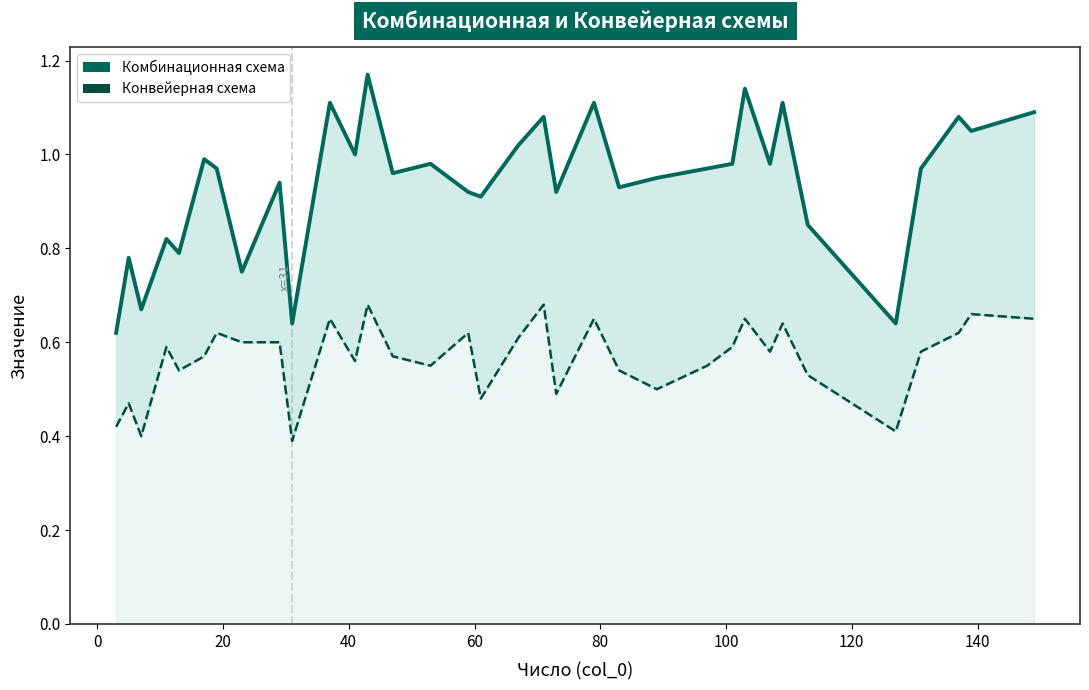

How many categories are shown in the chart?

34